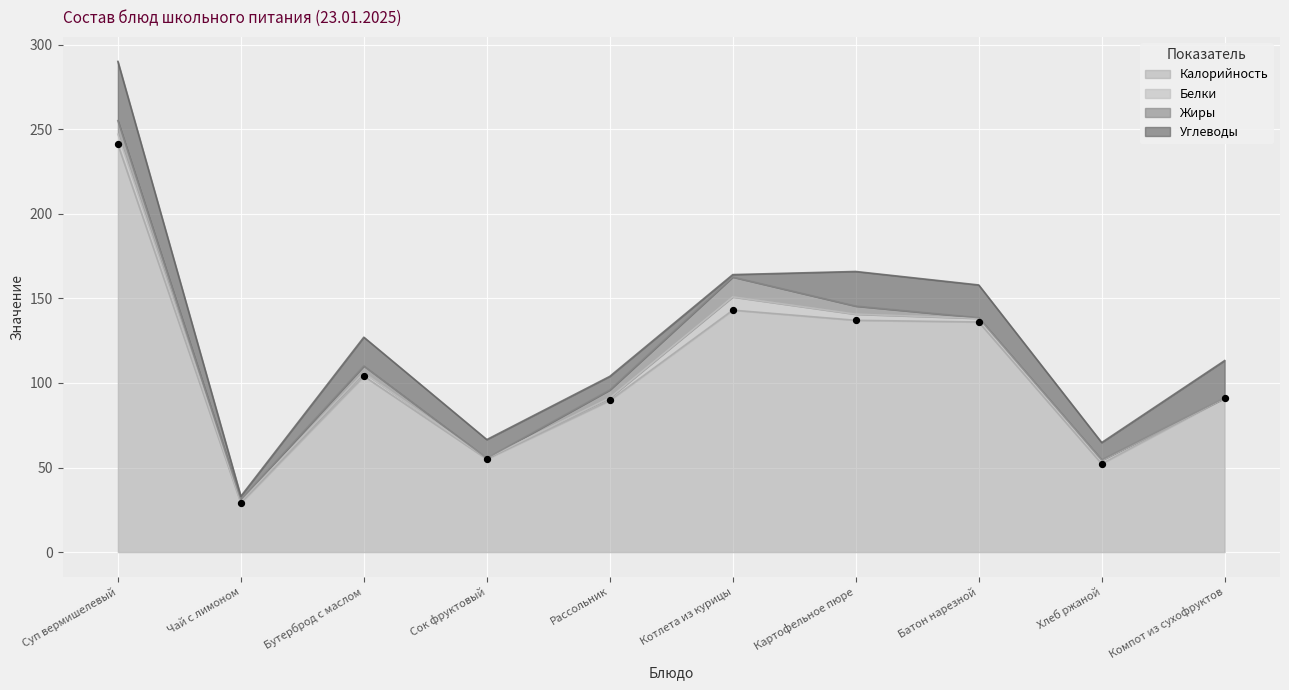

What is the total value across all series at Суп вермишелевый?

290.0